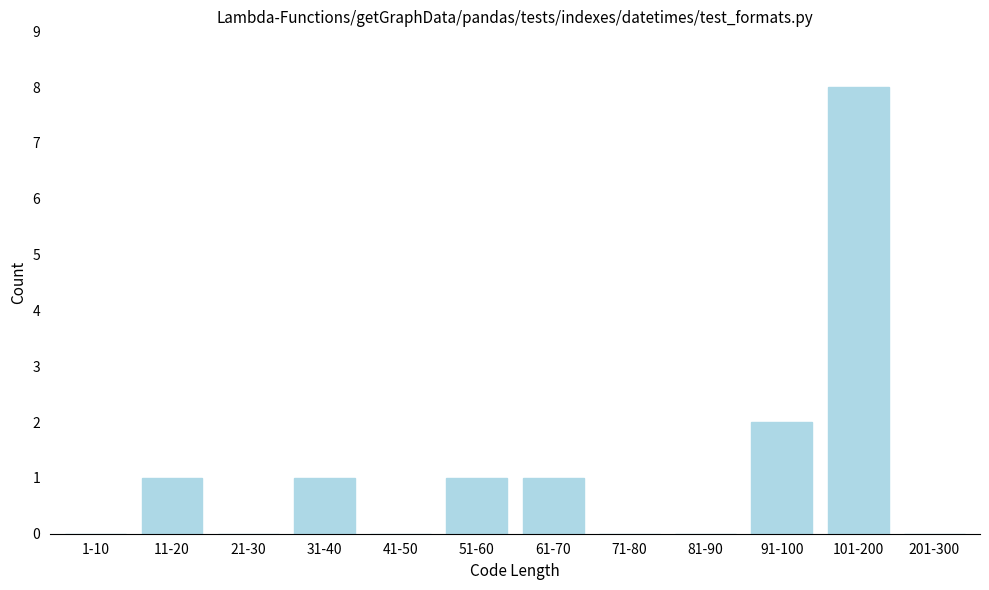

Reading left to right, list all the values displayed in this chart.

1-10=0	11-20=1	21-30=0	31-40=1	41-50=0	51-60=1	61-70=1	71-80=0	81-90=0	91-100=2	101-200=8	201-300=0